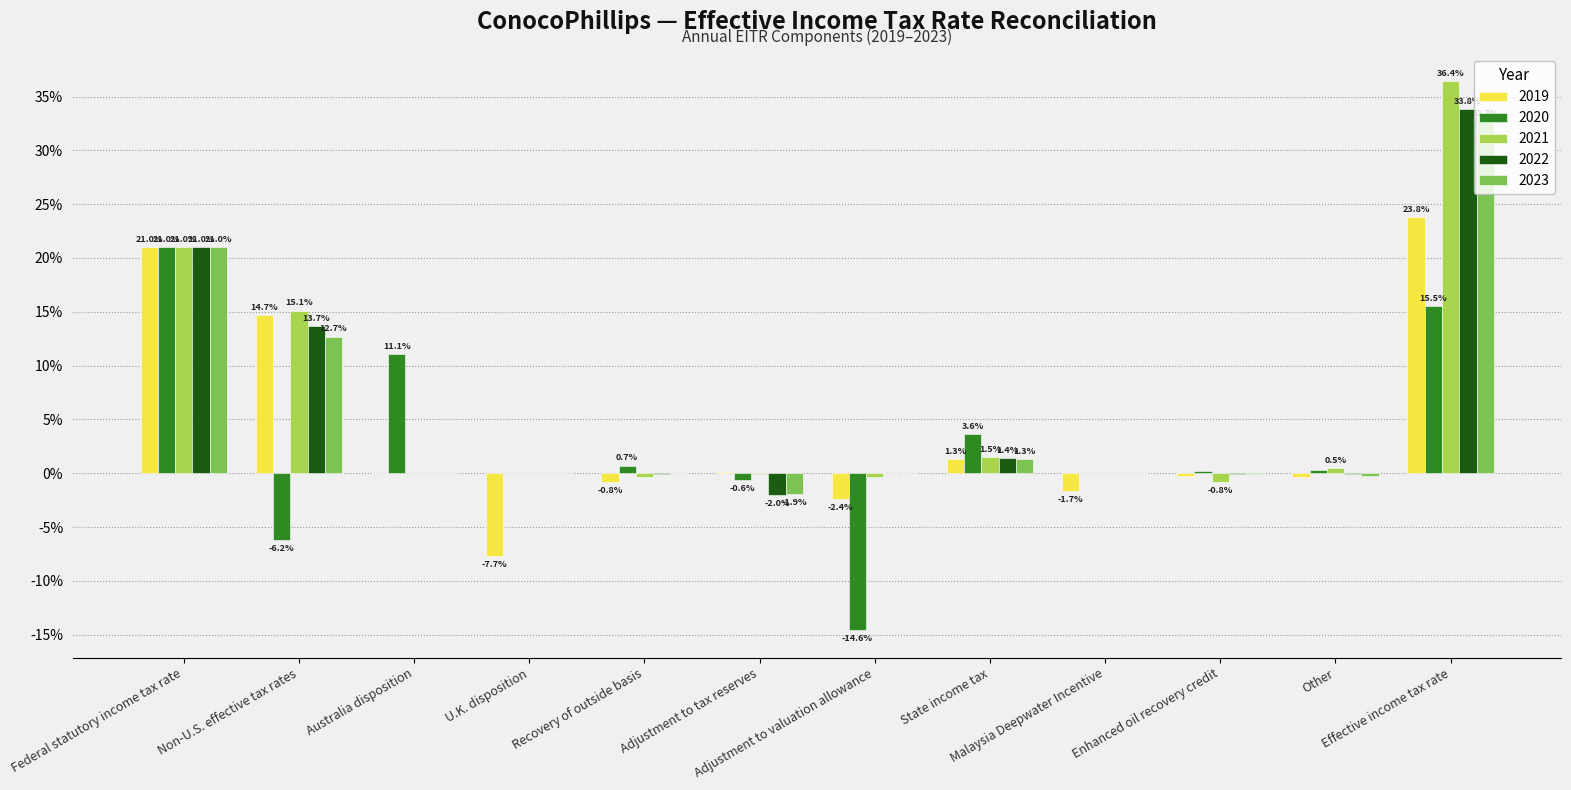

What are all the series names shown in the legend?

2019, 2020, 2021, 2022, 2023